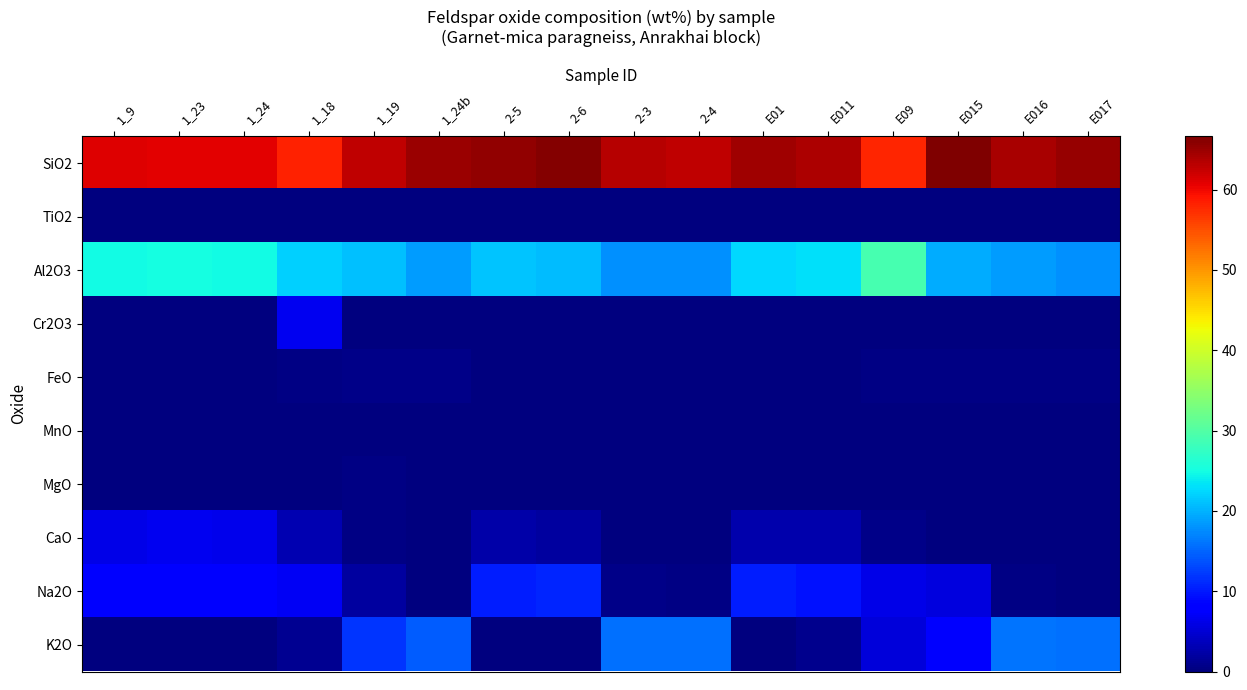

Reading left to right, transcribe all the data shown in this chart.

SiO2: 1_9=60.9	1_23=60.9	1_24=60.9	1_18=58.2	1_19=62.9	1_24b=65.0	2-5=65.4	2-6=66.2	2-3=63.3	2-4=63.0	E01=64.7	E011=63.9	E09=57.9	E015=66.6	E016=64.3	E017=65.3
TiO2: 1_9=0.0	1_23=0.0	1_24=0.0	1_18=0.0	1_19=0.0	1_24b=0.1	2-5=0.0	2-6=0.0	2-3=0.0	2-4=0.0	E01=0.0	E011=0.0	E09=0.0	E015=0.0	E016=0.0	E017=0.0
Al2O3: 1_9=24.8	1_23=25.1	1_24=24.8	1_18=22.1	1_19=20.9	1_24b=18.5	2-5=21.2	2-6=20.8	2-3=17.9	2-4=17.9	E01=22.4	E011=22.9	E09=28.9	E015=19.7	E016=18.7	E017=17.9
Cr2O3: 1_9=0.0	1_23=0.0	1_24=0.0	1_18=6.6	1_19=0.1	1_24b=0.0	2-5=0.0	2-6=0.0	2-3=0.0	2-4=0.1	E01=0.1	E011=0.0	E09=0.0	E015=0.0	E016=0.0	E017=0.0
FeO: 1_9=0.1	1_23=0.1	1_24=0.1	1_18=0.3	1_19=0.6	1_24b=0.7	2-5=0.1	2-6=0.1	2-3=0.1	2-4=0.1	E01=0.1	E011=0.2	E09=0.4	E015=0.3	E016=0.3	E017=0.3
MnO: 1_9=0.0	1_23=0.0	1_24=0.0	1_18=0.0	1_19=0.0	1_24b=0.0	2-5=0.0	2-6=0.0	2-3=0.0	2-4=0.0	E01=0.0	E011=0.0	E09=0.0	E015=0.0	E016=0.0	E017=0.0
MgO: 1_9=0.0	1_23=0.0	1_24=0.0	1_18=0.1	1_19=0.4	1_24b=0.3	2-5=0.0	2-6=0.0	2-3=0.0	2-4=0.0	E01=0.0	E011=0.0	E09=0.1	E015=0.1	E016=0.1	E017=0.1
CaO: 1_9=6.2	1_23=6.6	1_24=6.3	1_18=3.0	1_19=0.3	1_24b=0.1	2-5=2.4	2-6=1.9	2-3=0.0	2-4=0.0	E01=2.8	E011=2.6	E09=0.5	E015=0.1	E016=0.0	E017=0.0
Na2O: 1_9=8.2	1_23=8.0	1_24=8.2	1_18=7.0	1_19=2.0	1_24b=0.1	2-5=10.4	2-6=10.8	2-3=0.6	2-4=0.5	E01=10.2	E011=9.5	E09=6.1	E015=5.7	E016=0.4	E017=0.2
K2O: 1_9=0.1	1_23=0.1	1_24=0.1	1_18=1.2	1_19=11.8	1_24b=14.4	2-5=0.3	2-6=0.2	2-3=15.6	2-4=15.7	E01=0.2	E011=0.8	E09=5.3	E015=8.4	E016=15.9	E017=15.8